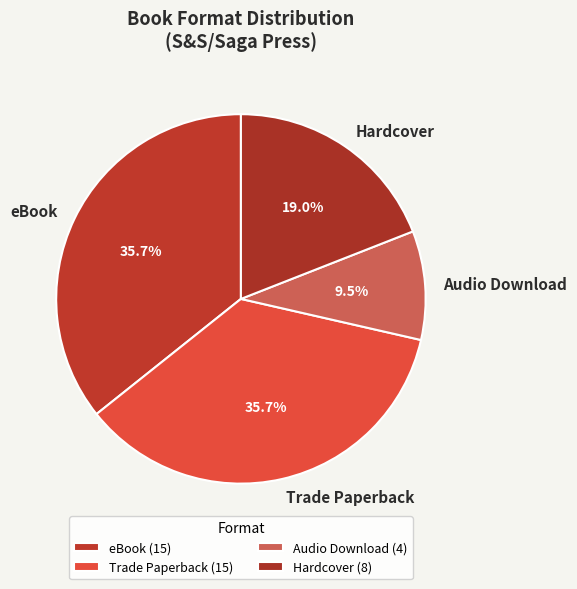

Is there a majority slice in this chart?

No